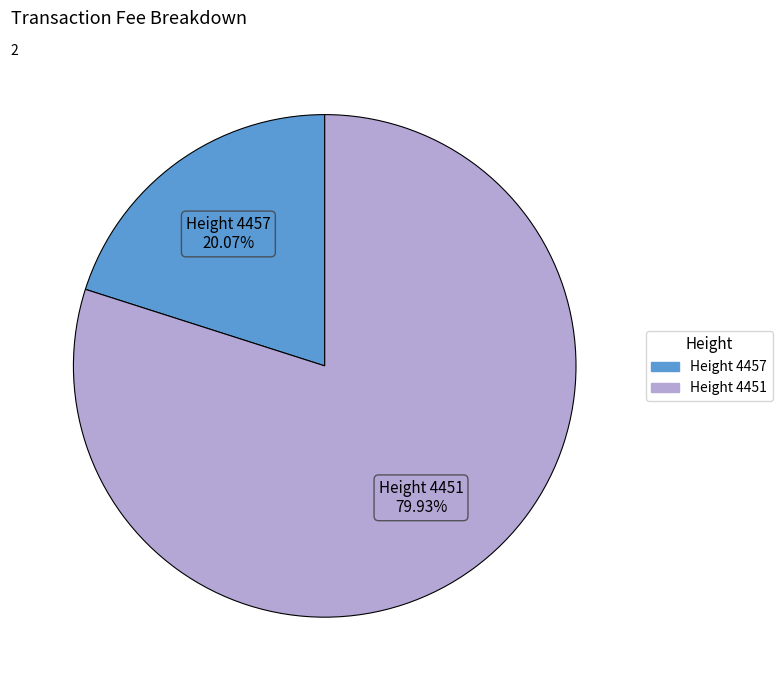

Does any single category account for the majority?

Yes